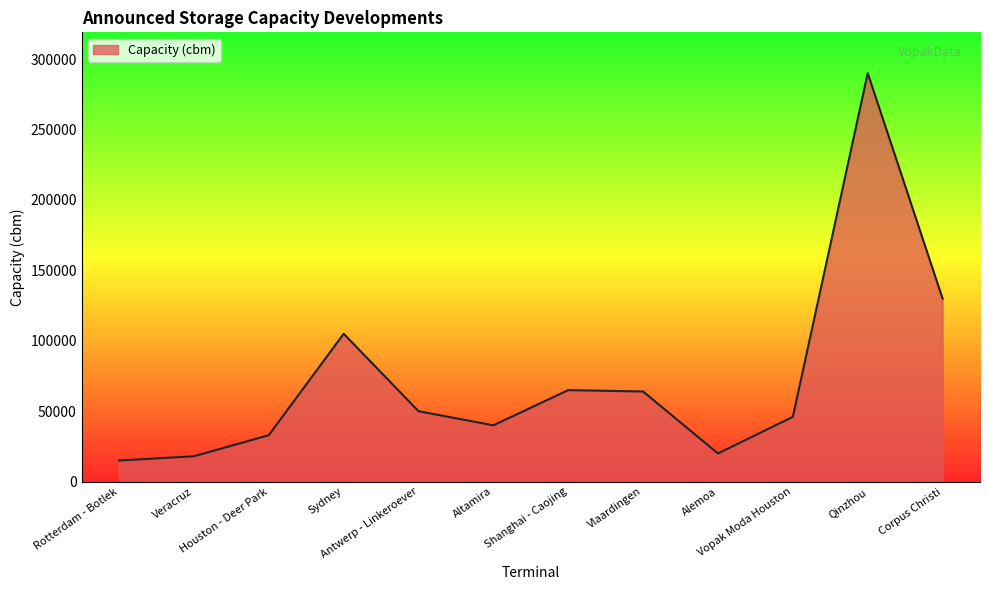

Does the chart display data point markers on the line(s)?

No